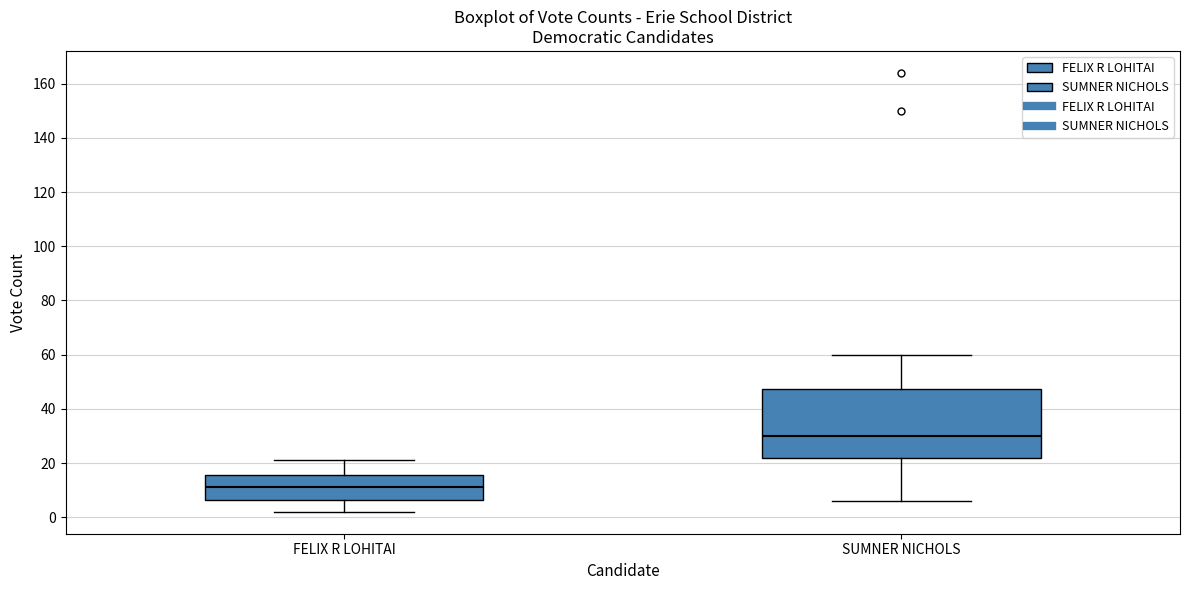

Comparing the boxes themselves (not the whiskers), which one is the tallest?

SUMNER NICHOLS